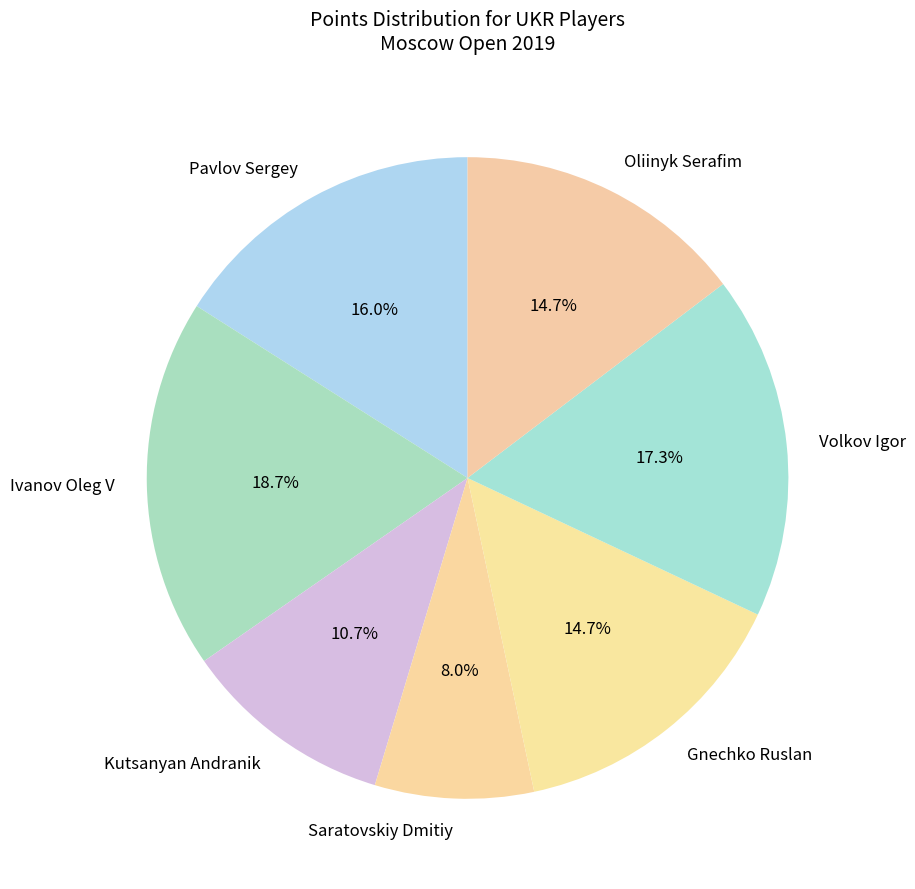

To the nearest percent, what is the difference between the Gnechko Ruslan and Saratovskiy Dmitiy slice percentages?

7%